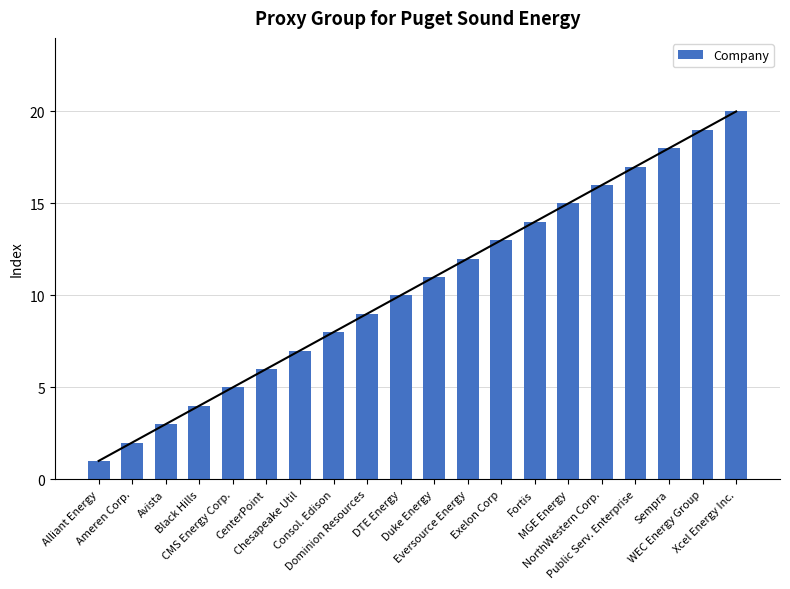

How many data points does each series have?

20